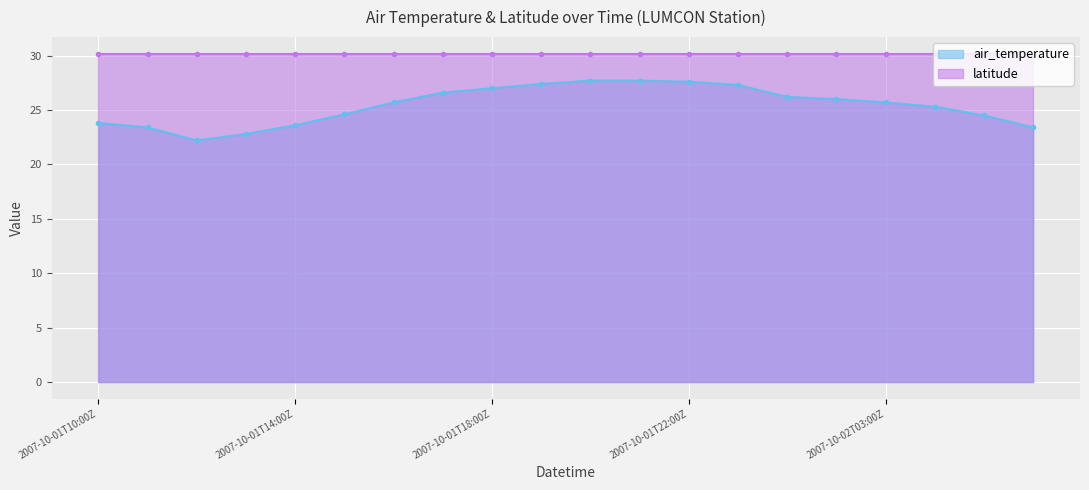

What is the change in value from 2007-10-01T18:00Z to 2007-10-02T01:00Z?

-0.8